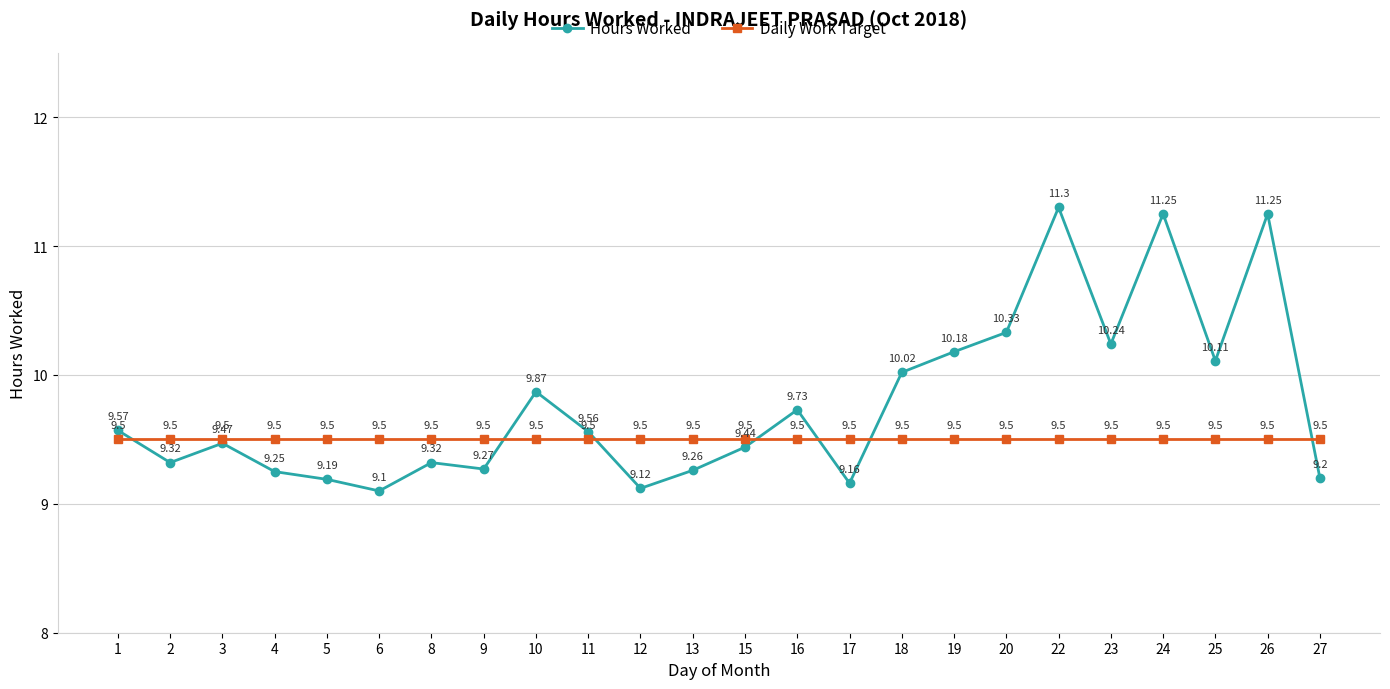

Count the number of categories in the chart.

24